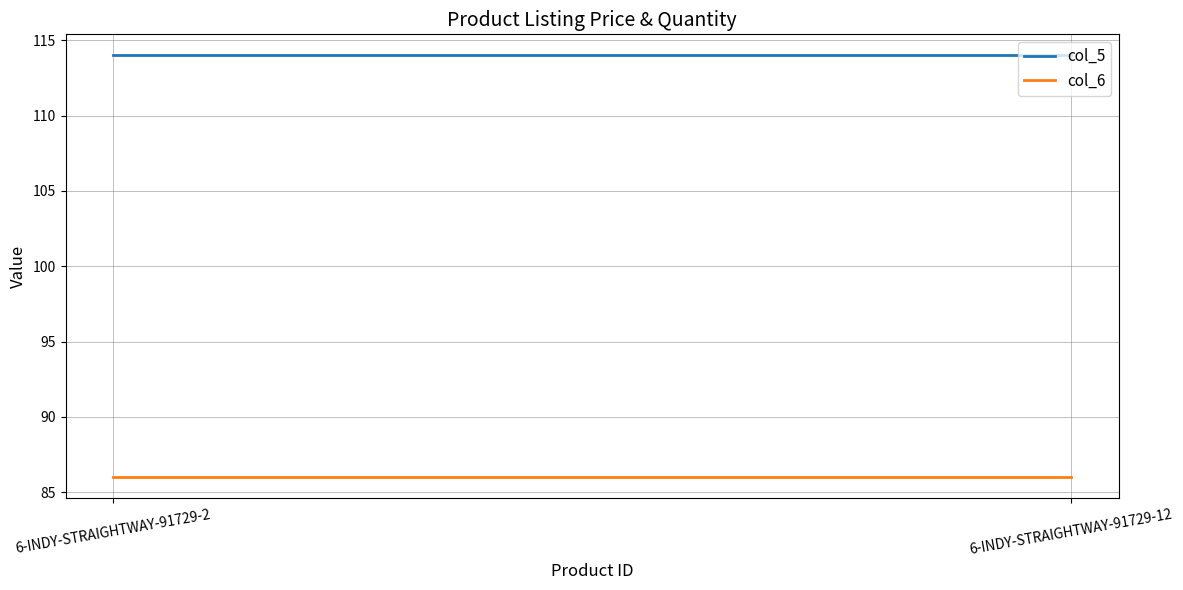

What value does the col_6 series have at 6-INDY-STRAIGHTWAY-91729-2?

86